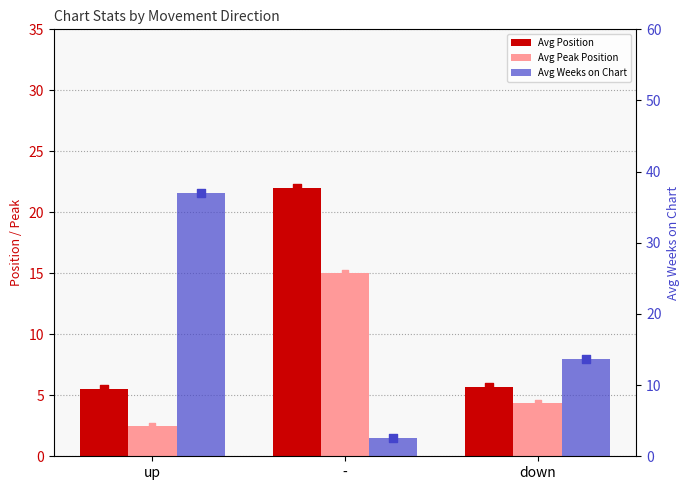

At which category is the sum across all series the highest?

up